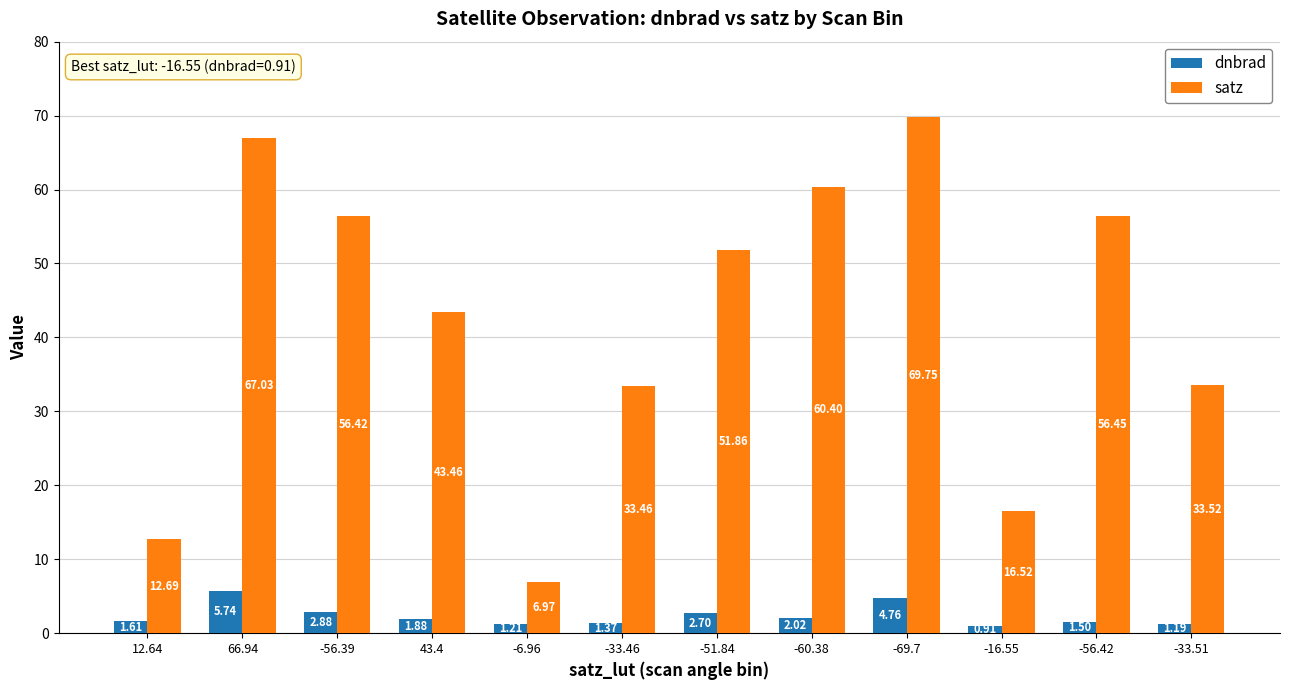

True or false: satz has a value of 33.4 at 66.94.

False